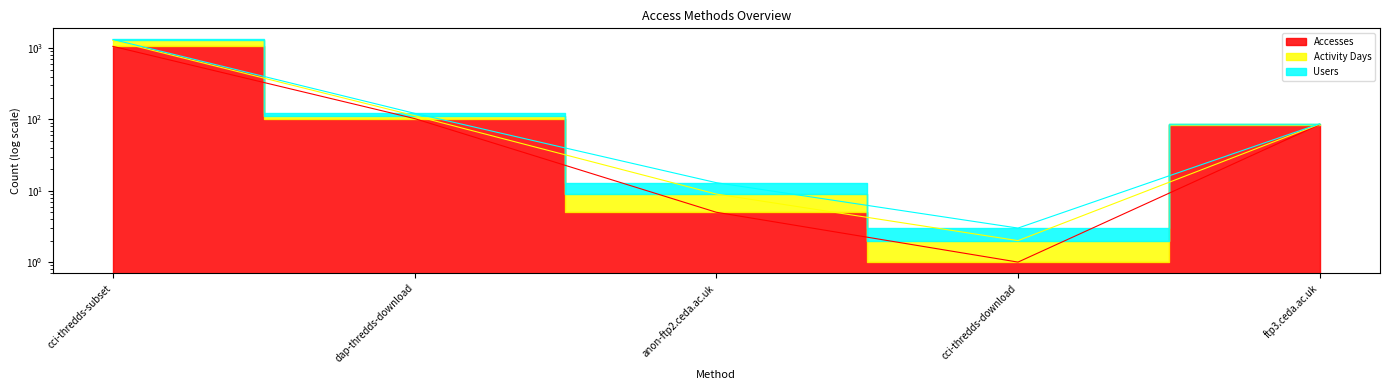

At which label does Accesses first exceed 85?

cci-thredds-subset